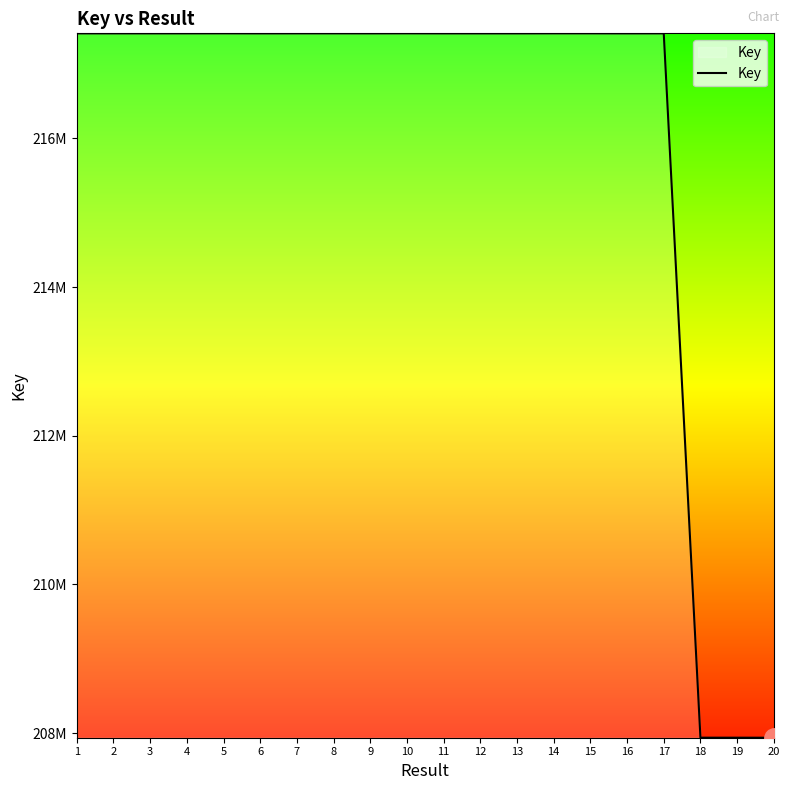

Is this an area chart (filled region under the line)?

No